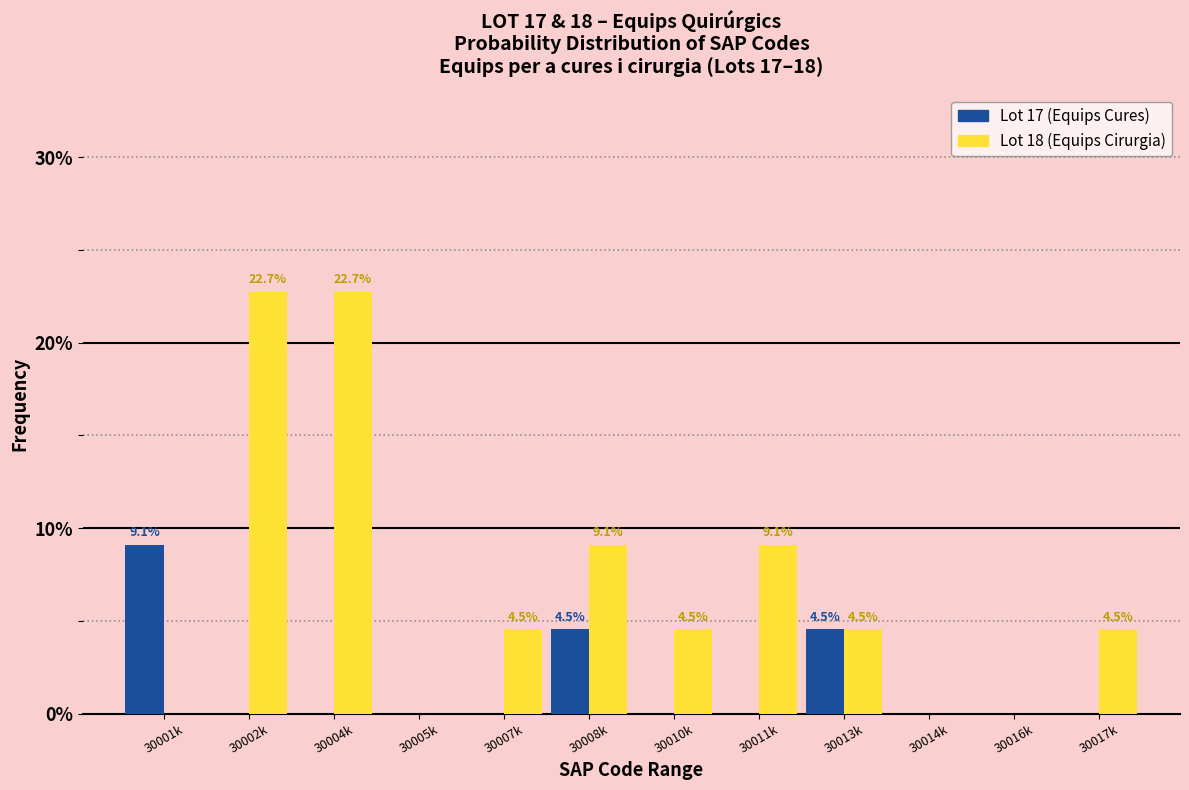

Reading left to right, transcribe all the data shown in this chart.

Lot 17: 30001k=9.1	30002k=0.0	30004k=0.0	30005k=0.0	30007k=0.0	30008k=4.5	30010k=0.0	30011k=0.0	30013k=4.5	30014k=0.0	30016k=0.0	30017k=0.0
Lot 18: 30001k=0.0	30002k=22.7	30004k=22.7	30005k=0.0	30007k=4.5	30008k=9.1	30010k=4.5	30011k=9.1	30013k=4.5	30014k=0.0	30016k=0.0	30017k=4.5